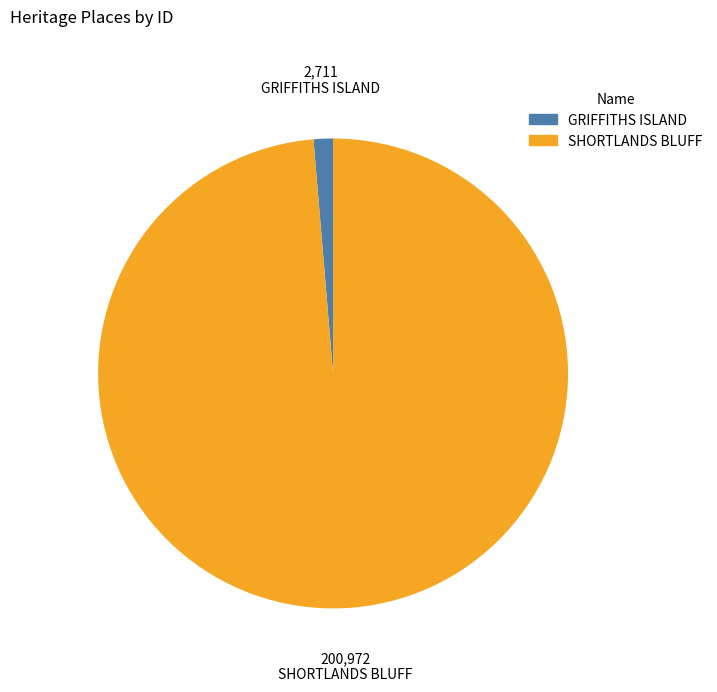

Is it true that SHORTLANDS BLUFF is 99% of the pie?

True